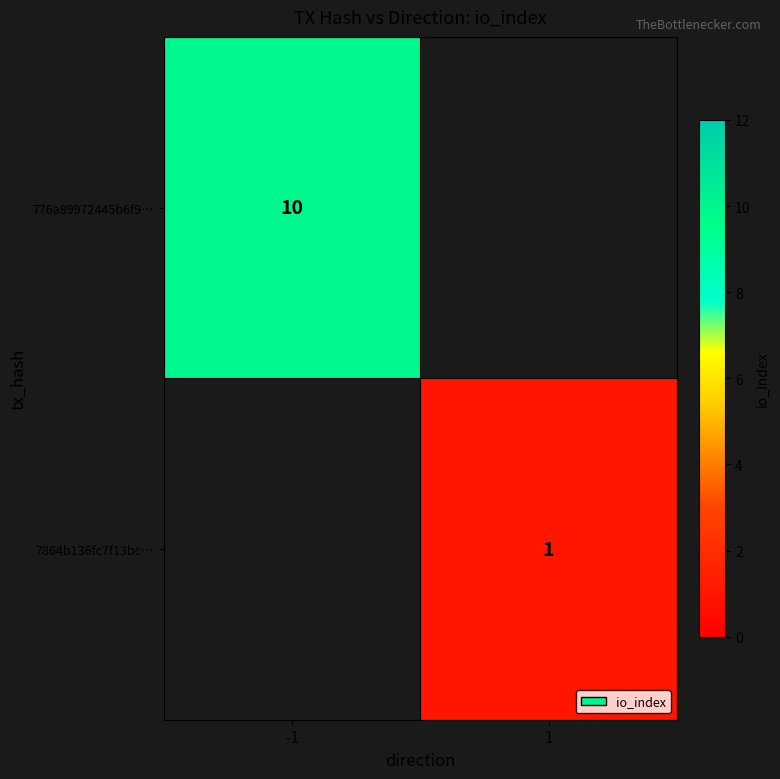

How many series are shown in this chart?

2